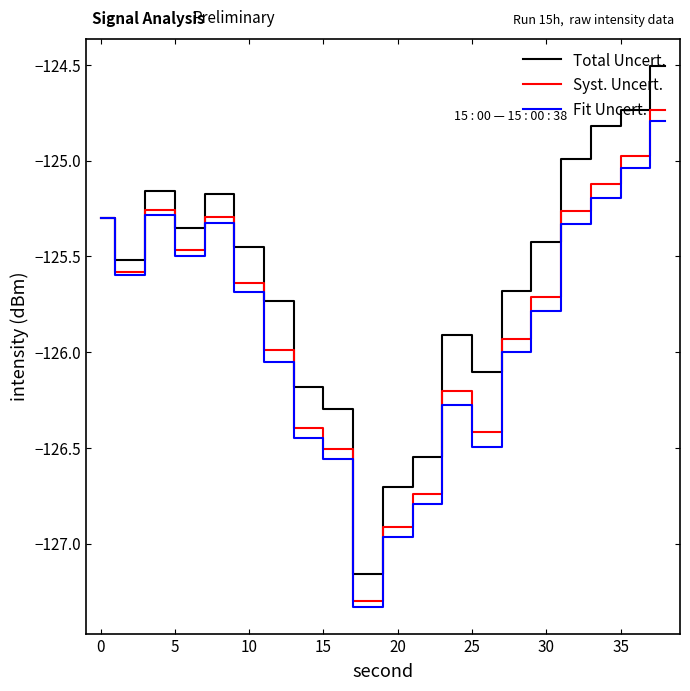

Rank the series by their maximum value, from highest to lowest.

Total Uncert., Syst. Uncert., Fit Uncert.